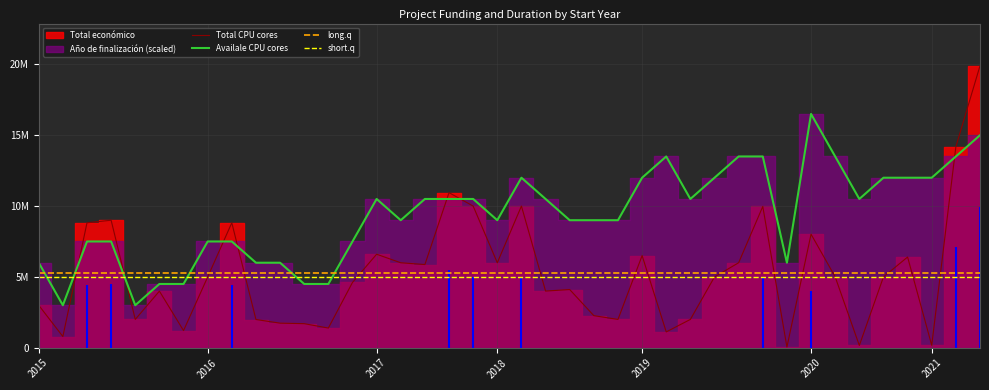

What is the spread (max minus min) of values at 2016?

2506494.0